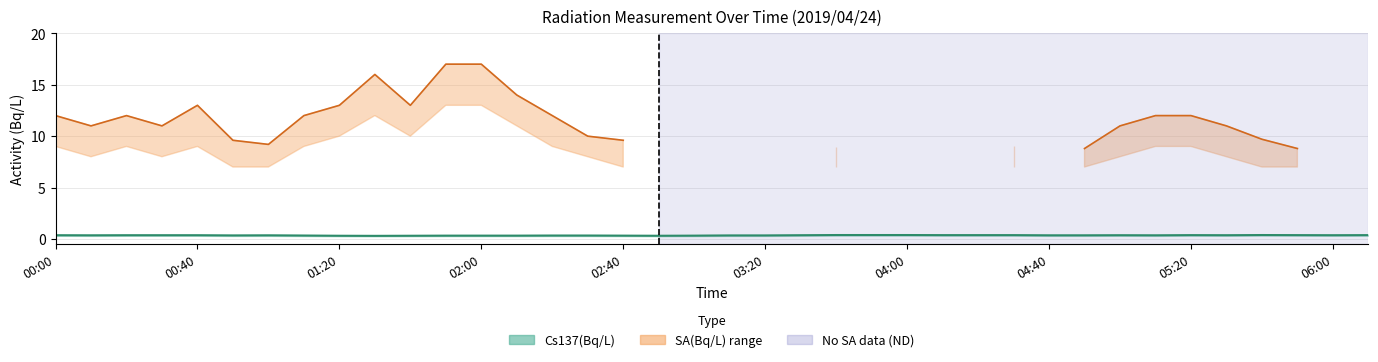

What is the sum of the Cs137(Bq/L) values at 06:10 and 03:50?

0.8